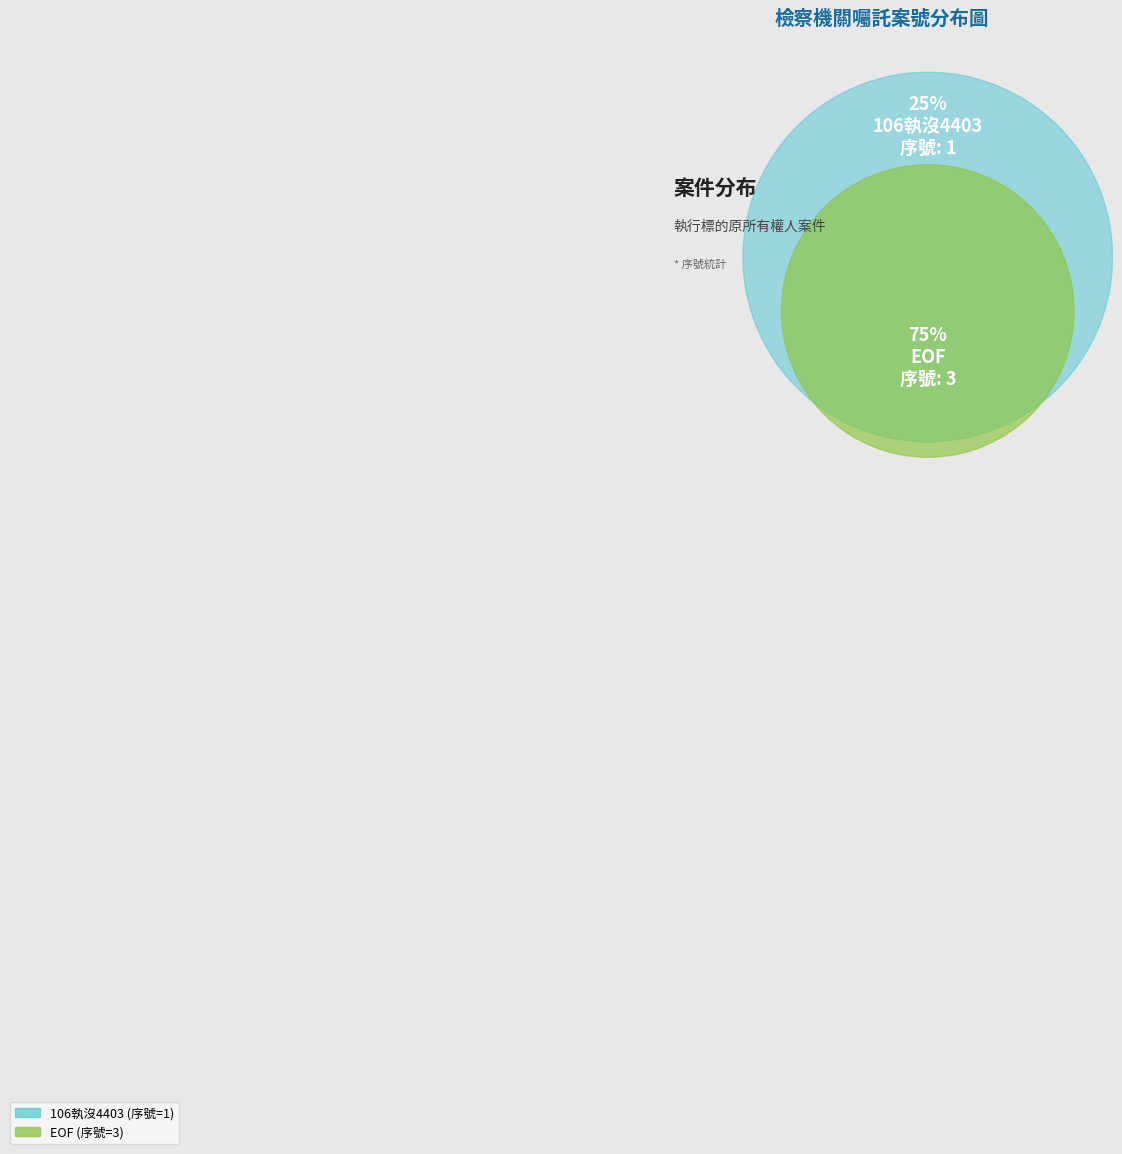

Which slice is the smallest?

106執沒4403